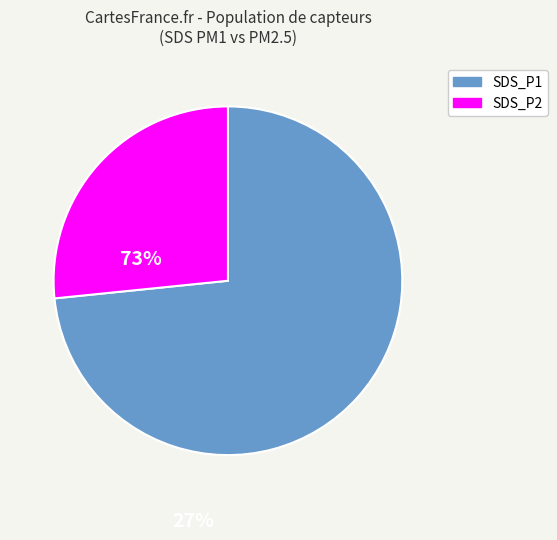

How many slices are in this pie chart?

2